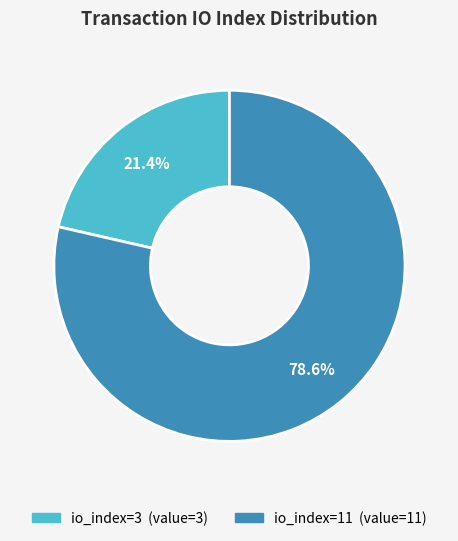

Between io_index=11 and io_index=3, which is larger?

io_index=11